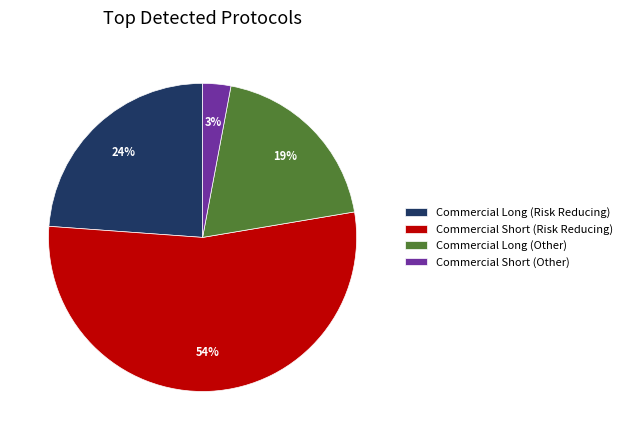

Rank the categories by value from highest to lowest.

Commercial Short (Risk Reducing), Commercial Long (Risk Reducing), Commercial Long (Other), Commercial Short (Other)